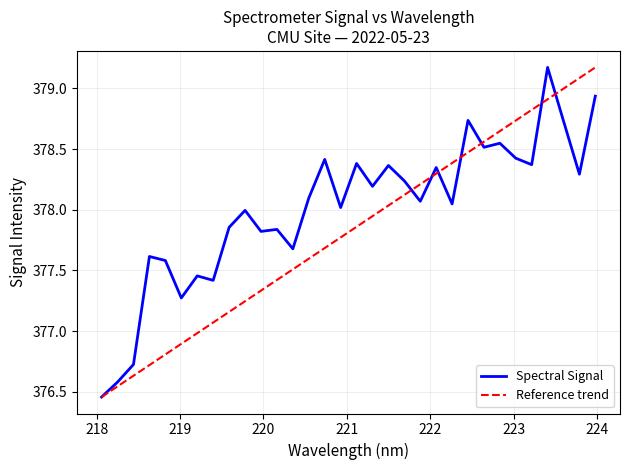

What is the maximum value for Spectral Signal?

379.2